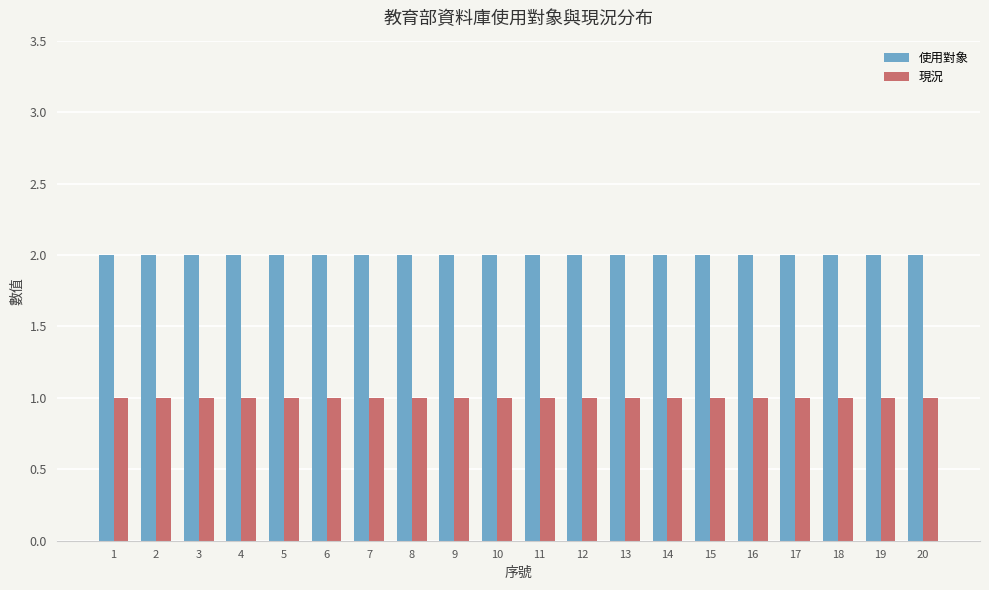

What is the sum of all 使用對象 values?

40